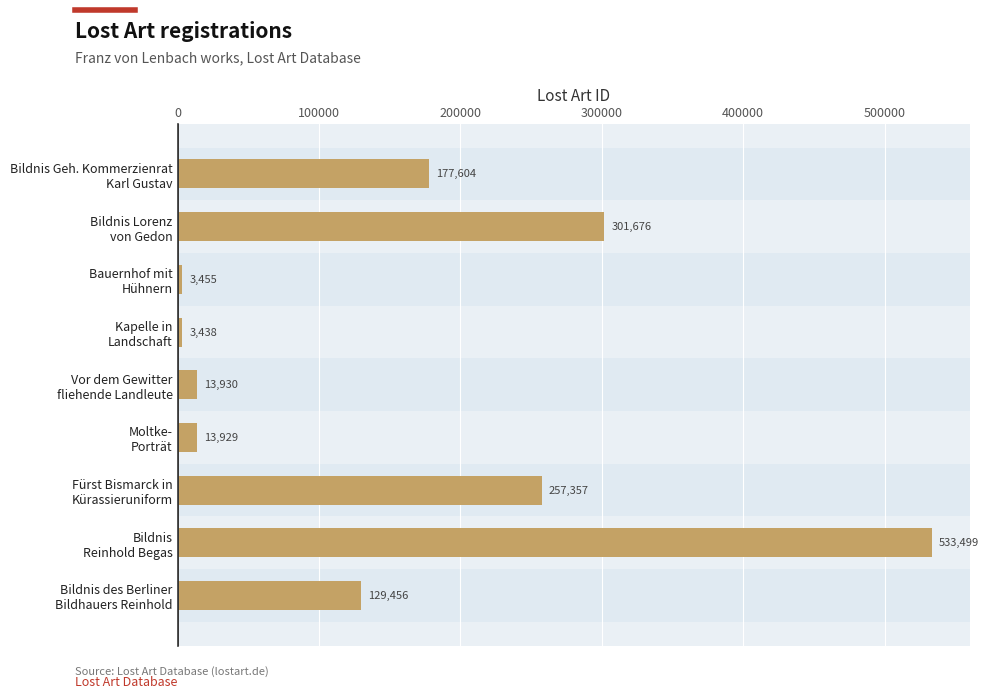

What is the greatest value displayed?

533499